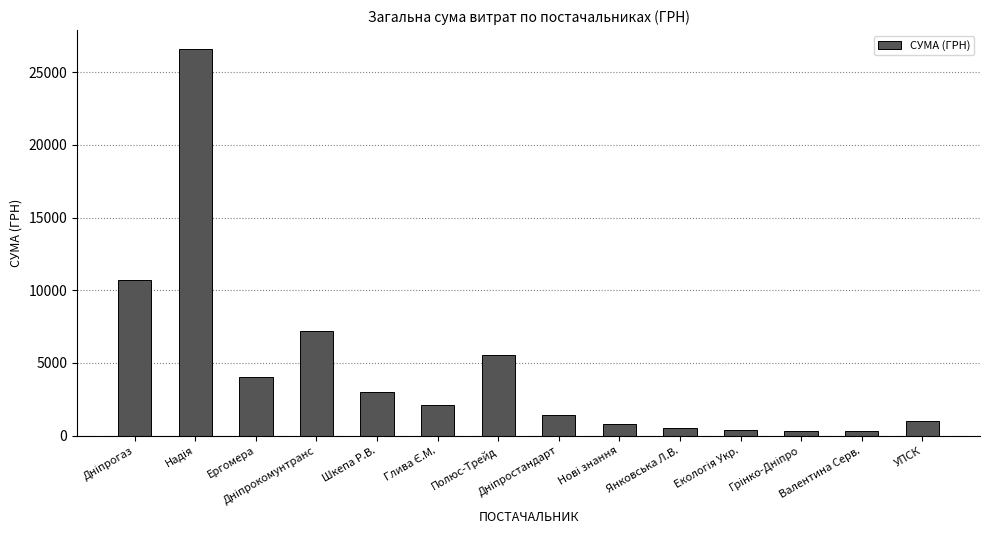

What is the sum of all values?

63857.4